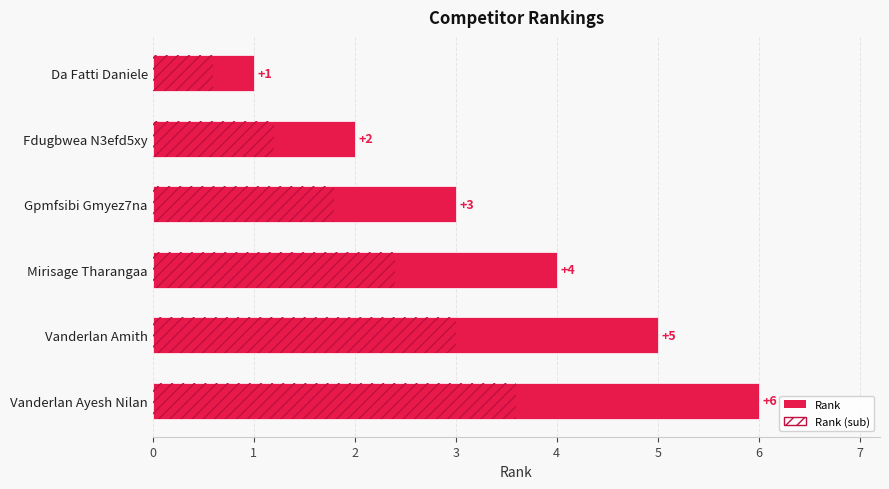

List the series in order of their peak value, highest first.

Rank, Rank (sub)